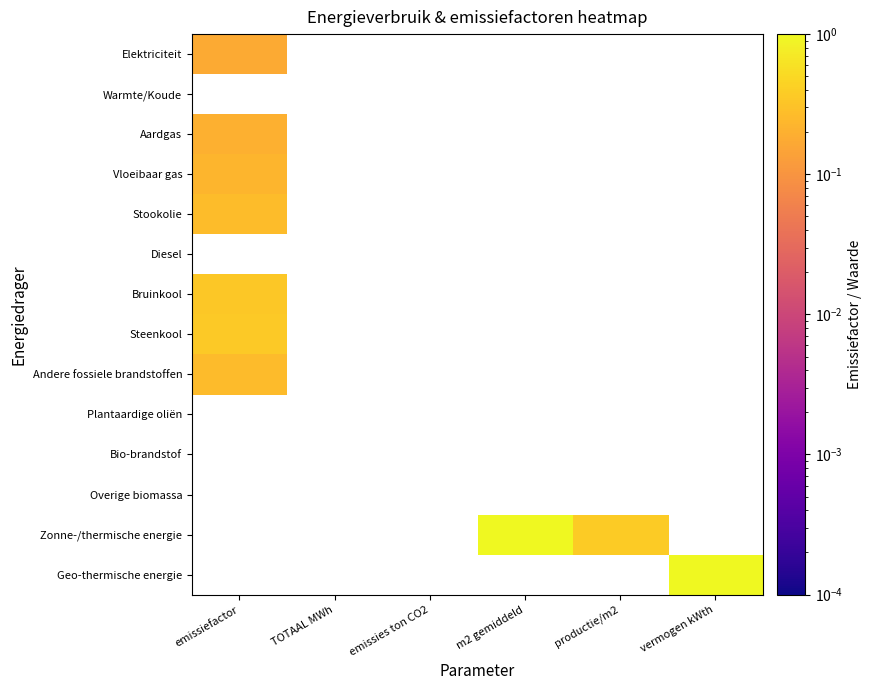

At how many categories does at least one series exceed 2?

2